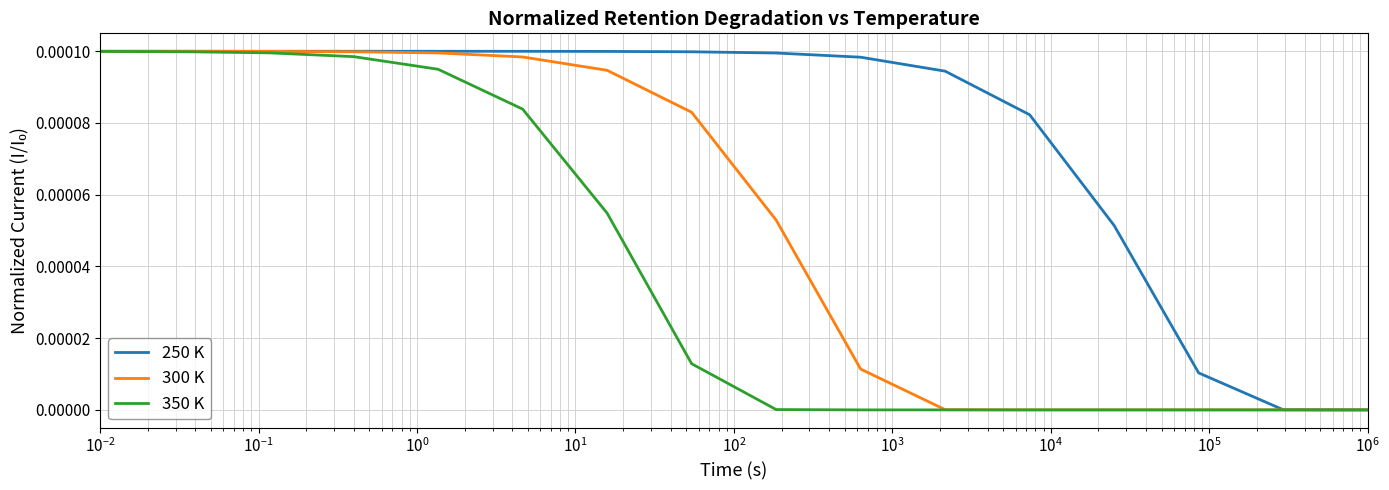

List the series in order of their overall mean, highest first.

250 K, 300 K, 350 K